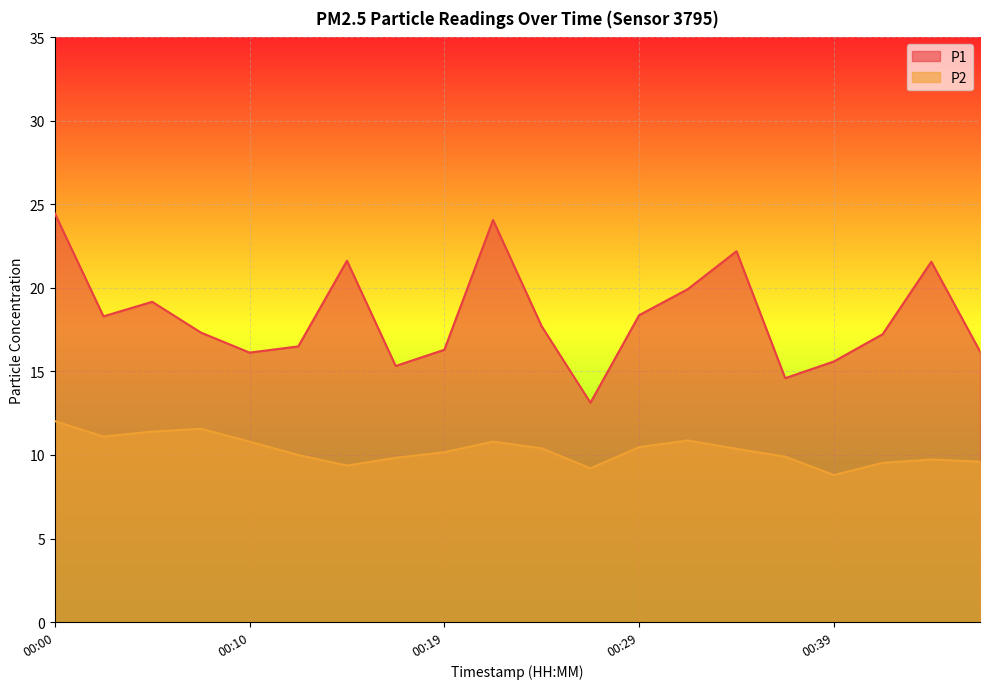

Reading left to right, list all the values displayed in this chart.

P1: 24.5	18.3	19.2	17.3	16.1	16.5	21.6	15.3	16.3	24.1	17.7	13.1	18.4	19.9	22.2	14.6	15.6	17.2	21.6	16.2
P2: 12.0	11.1	11.4	11.6	10.8	10.0	9.4	9.8	10.2	10.8	10.4	9.2	10.5	10.9	10.4	9.9	8.8	9.5	9.7	9.6